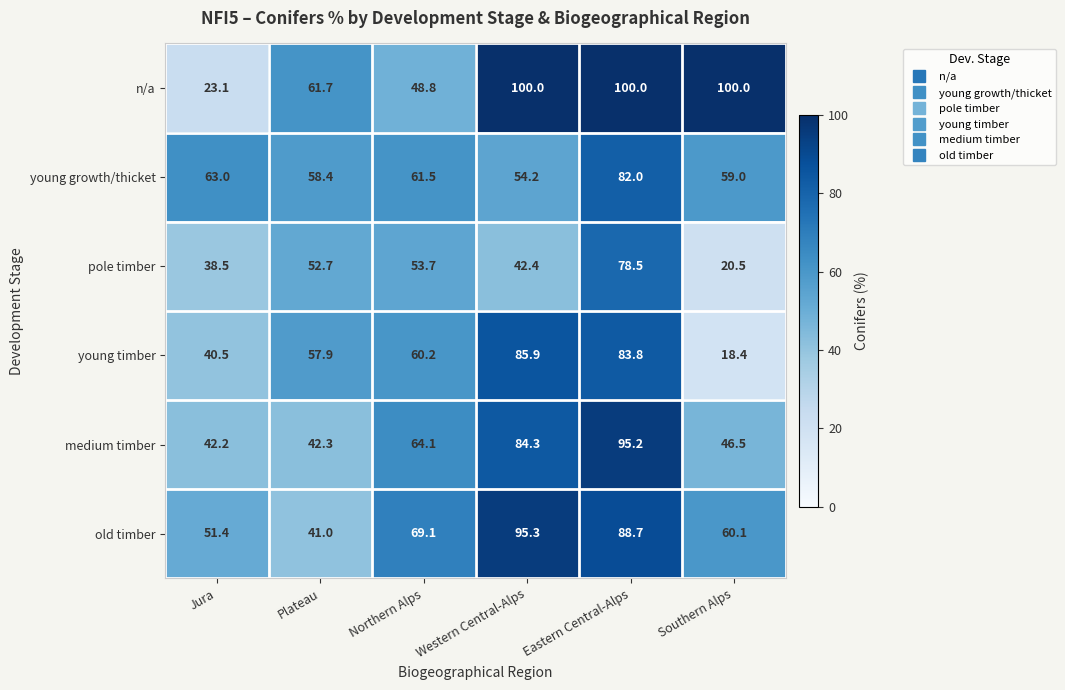

Count the number of categories in the chart.

6